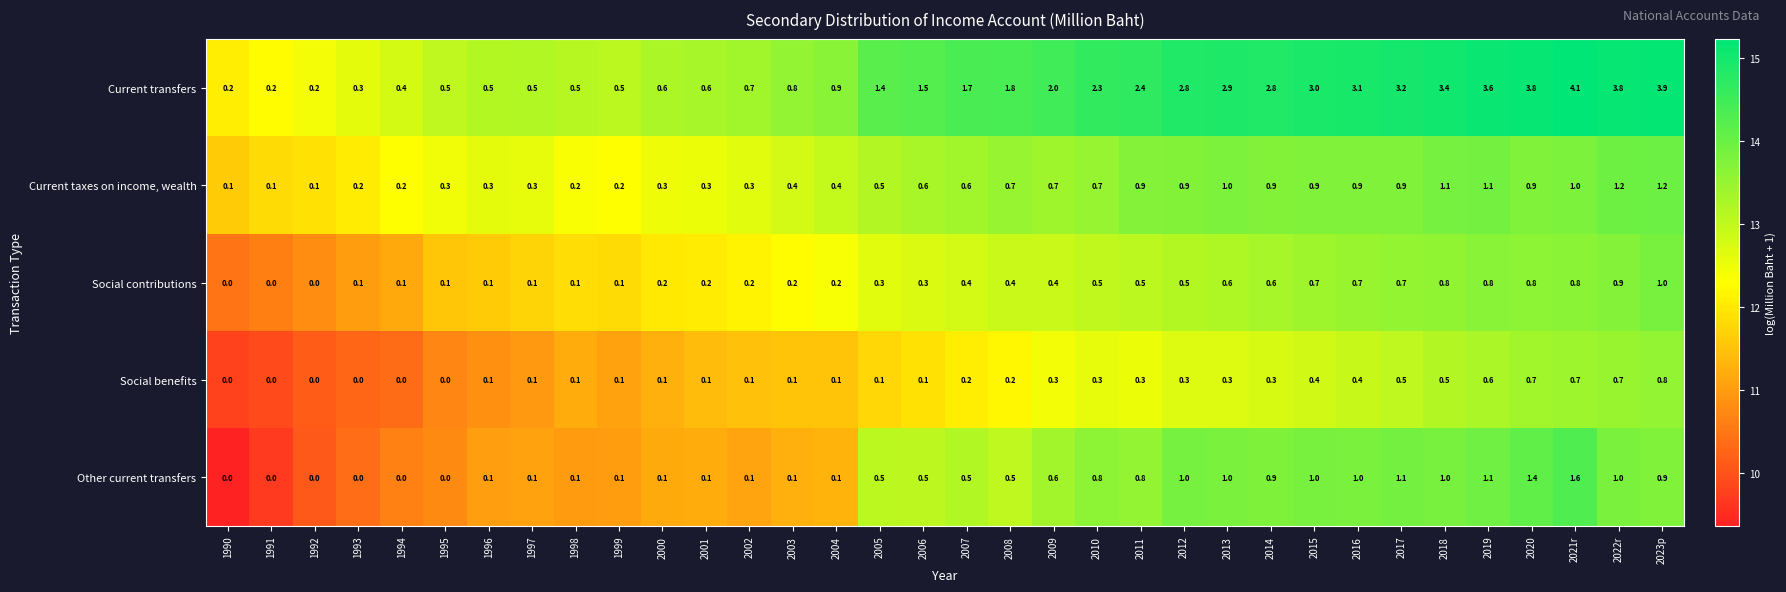

Which series changed the most between 2007 and 2013?

Current transfers